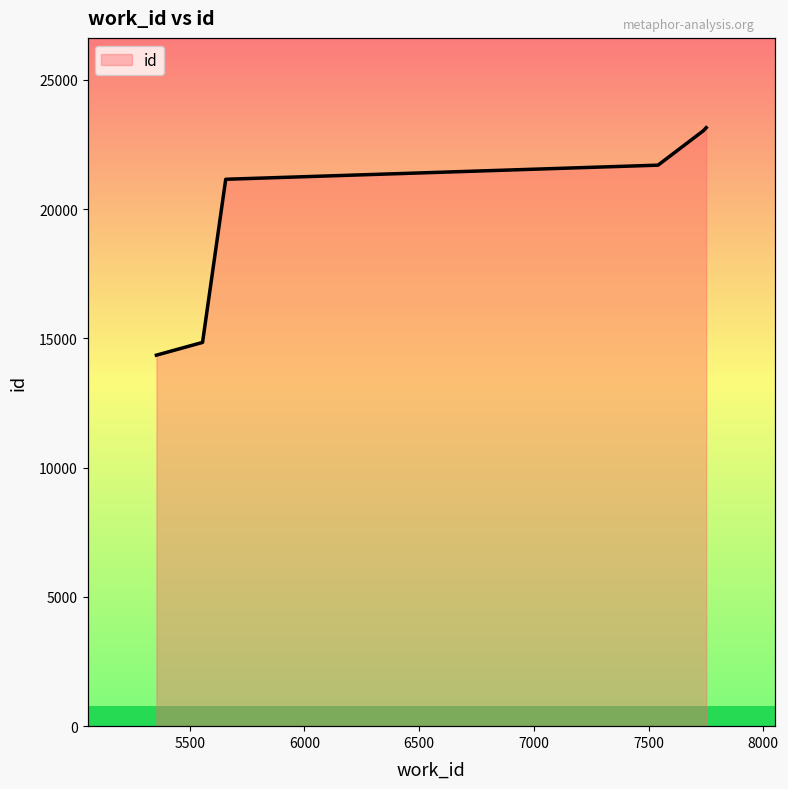

What is the difference between the maximum and second lowest values?

8306